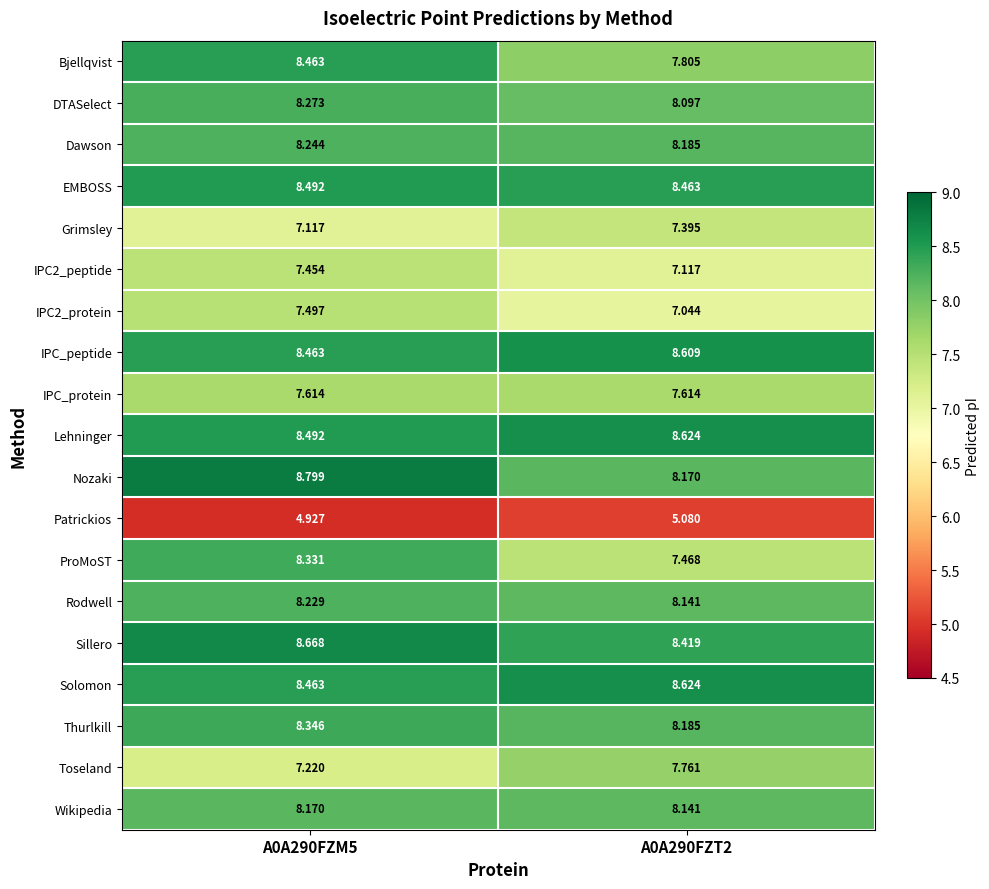

Between A0A290FZM5 and A0A290FZT2, which series saw the biggest shift?

ProMoST